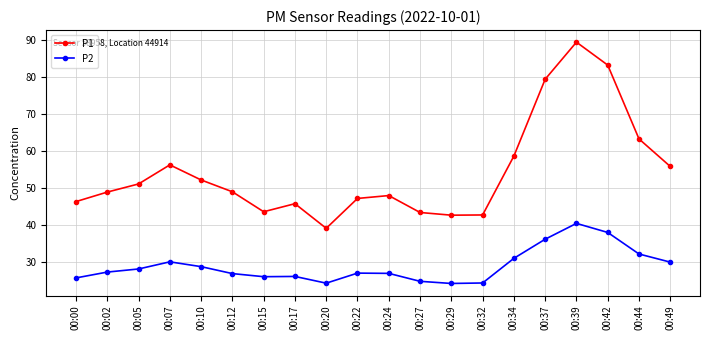

What is the difference between the highest and lowest values at 00:02?

21.6